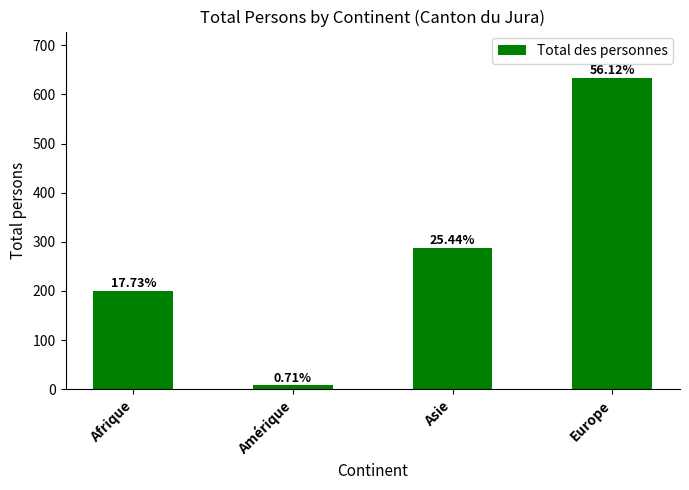

List the labels in order of value, smallest first.

Amérique, Afrique, Asie, Europe